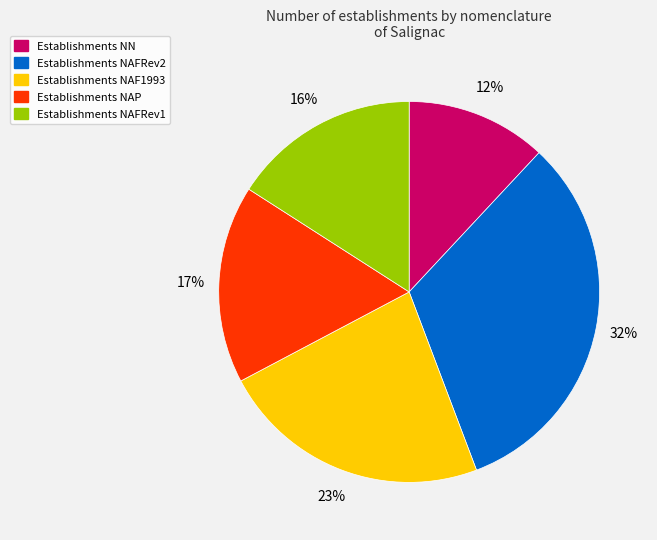

True or false: Establishments NAF1993 accounts for 36% of the total.

False